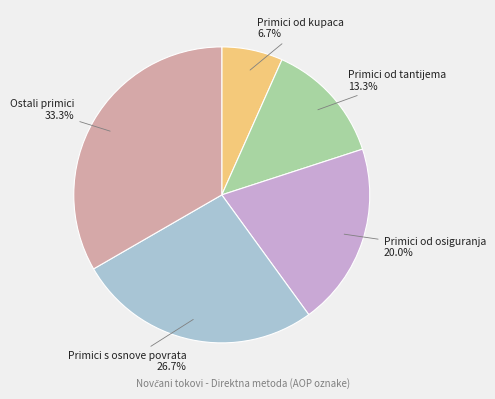

How many segments does this pie chart have?

5